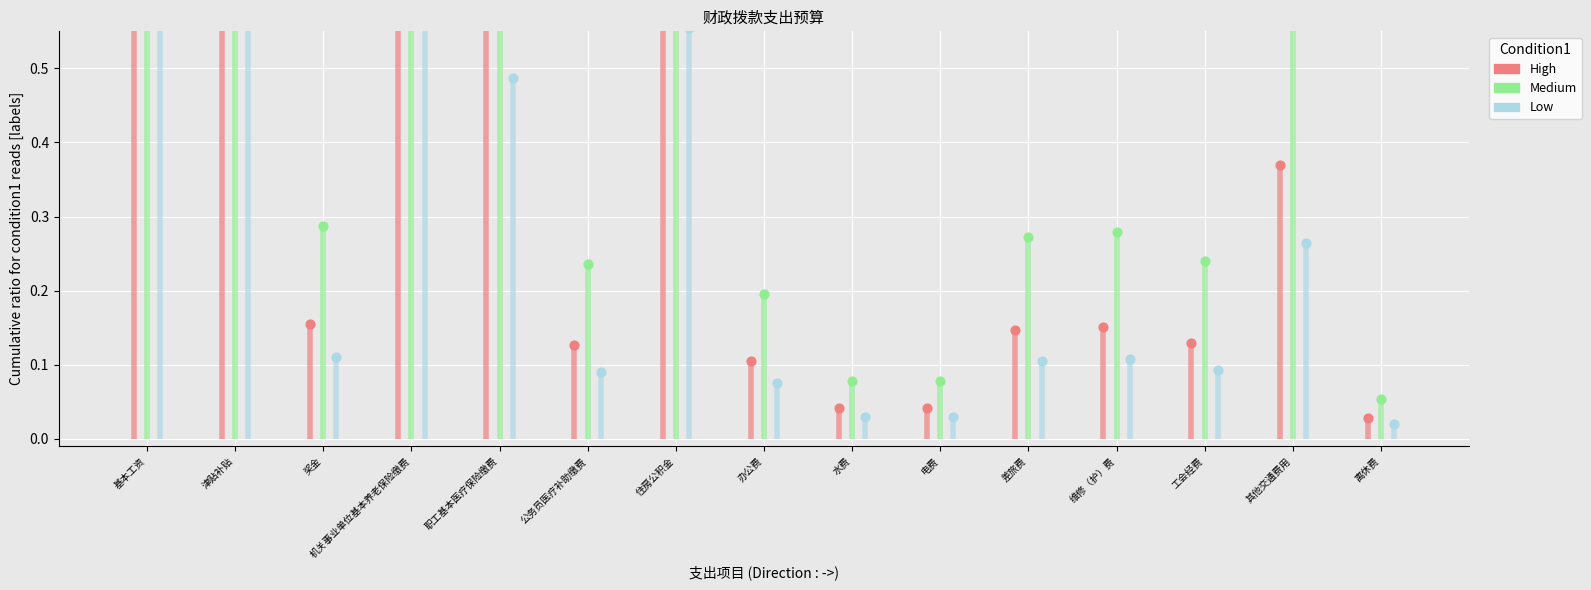

At which category is the sum across all series the highest?

津贴补贴